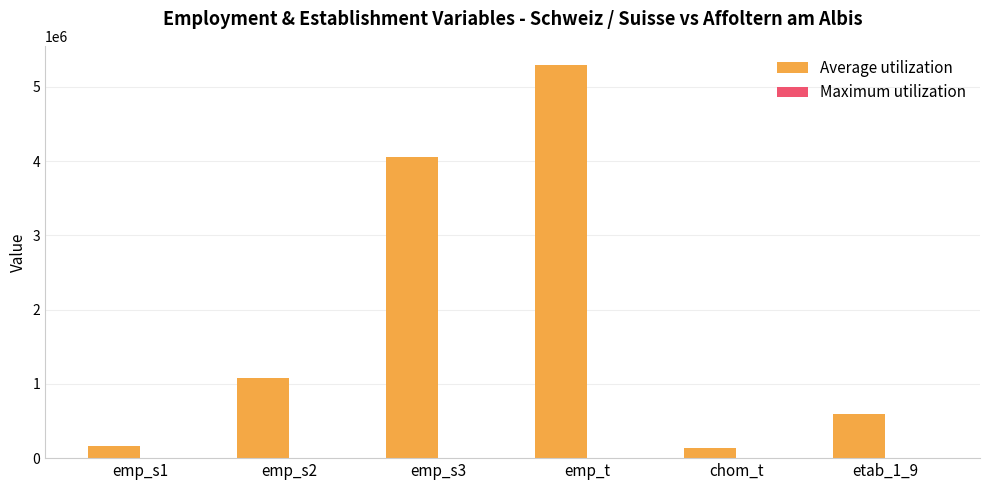

Which series changed the most between emp_t and etab_1_9?

Average utilization